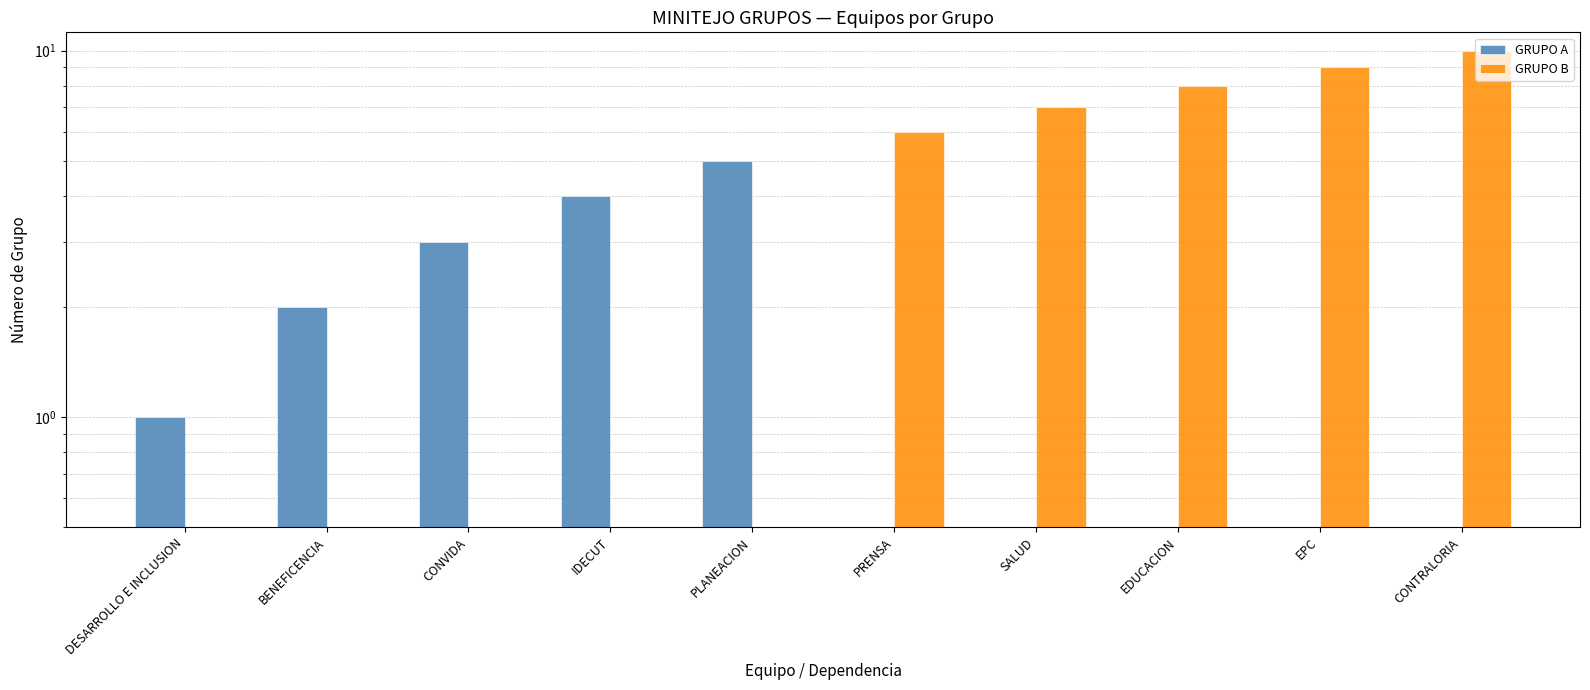

The value of GRUPO B at IDECUT is 0. True or false?

True